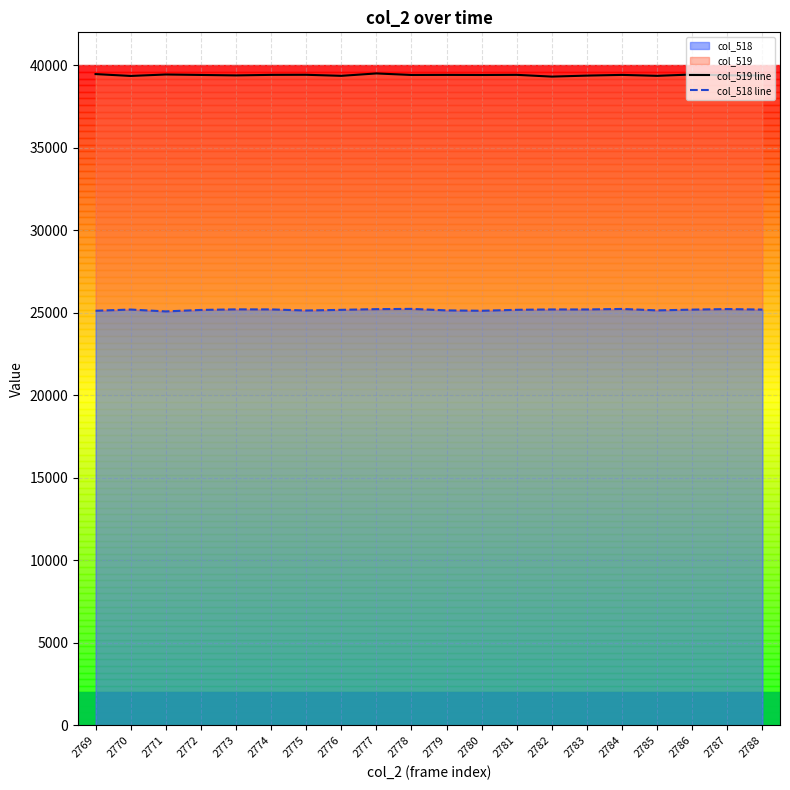

Reading right to left, extract all data points from this chart.

col_519 line: 39388	39393	39446	39364	39421	39378	39317	39424	39415	39421	39416	39509	39364	39428	39423	39390	39418	39445	39357	39470
col_518 line: 25201	25232	25198	25153	25239	25208	25209	25187	25129	25152	25243	25227	25185	25145	25211	25214	25179	25090	25203	25130